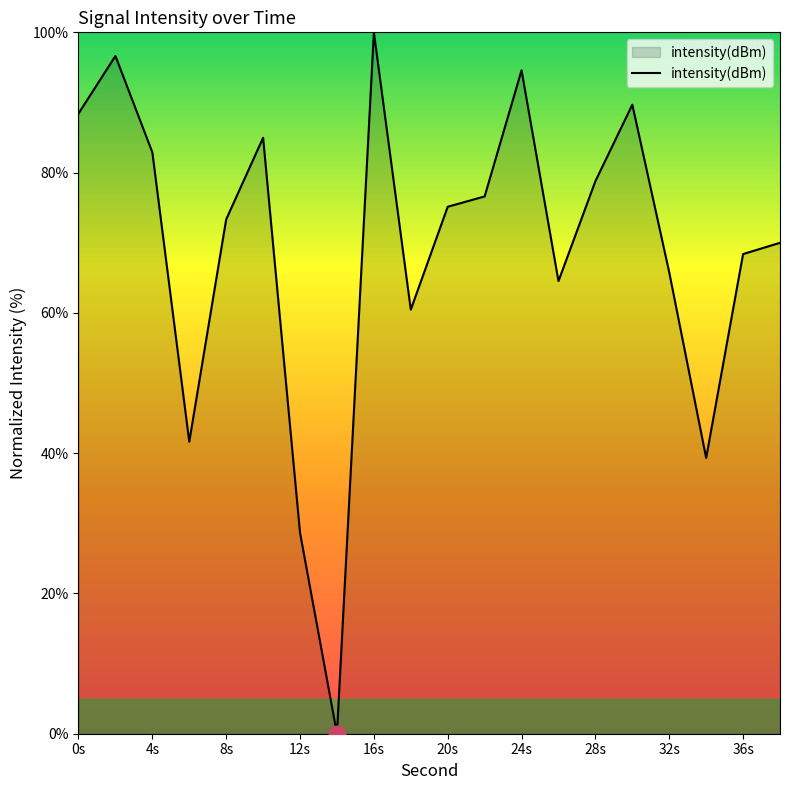

What is the maximum value shown in the chart?

100.0